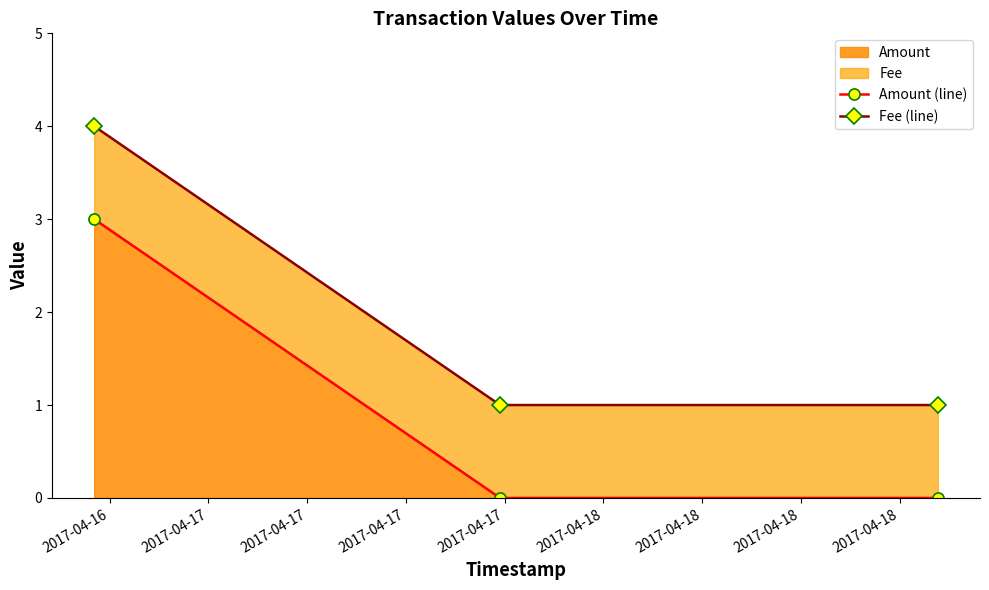

What is the lowest value of the Fee (line) series?

1